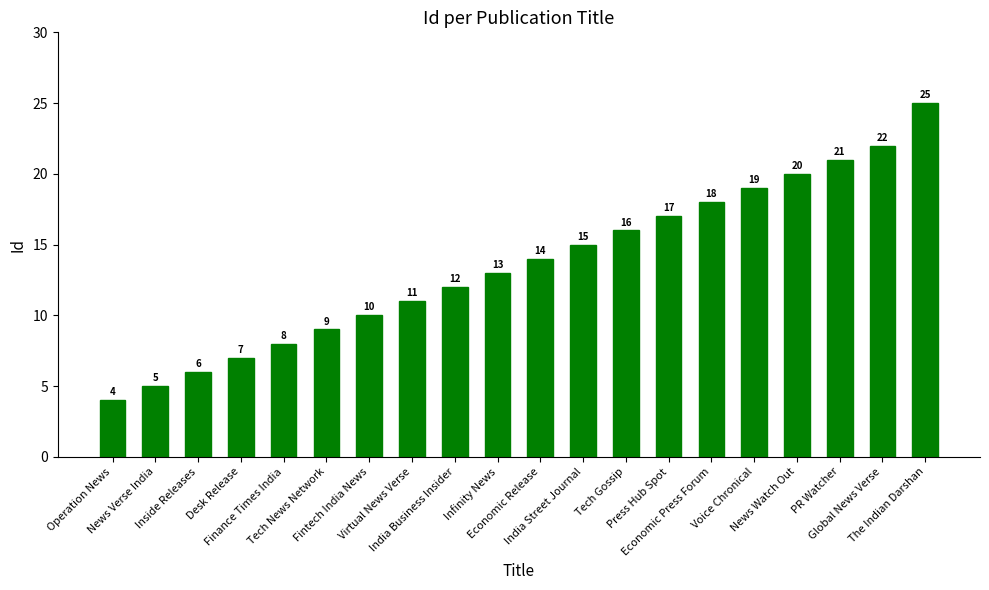

What position from the right is Voice Chronical?

5